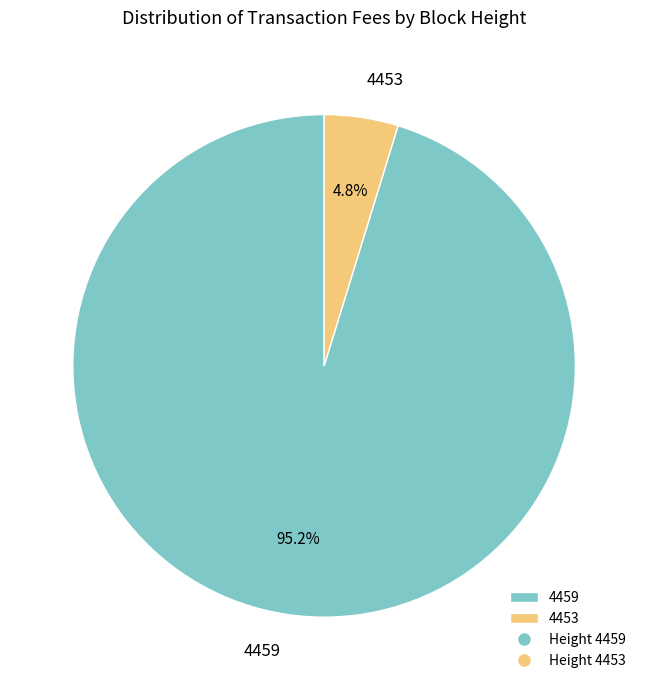

To the nearest percent, what portion does 4453 represent?

5%